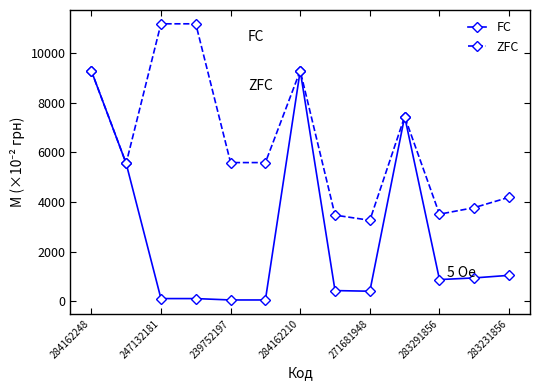

Which series has the widest spread of values?

FC